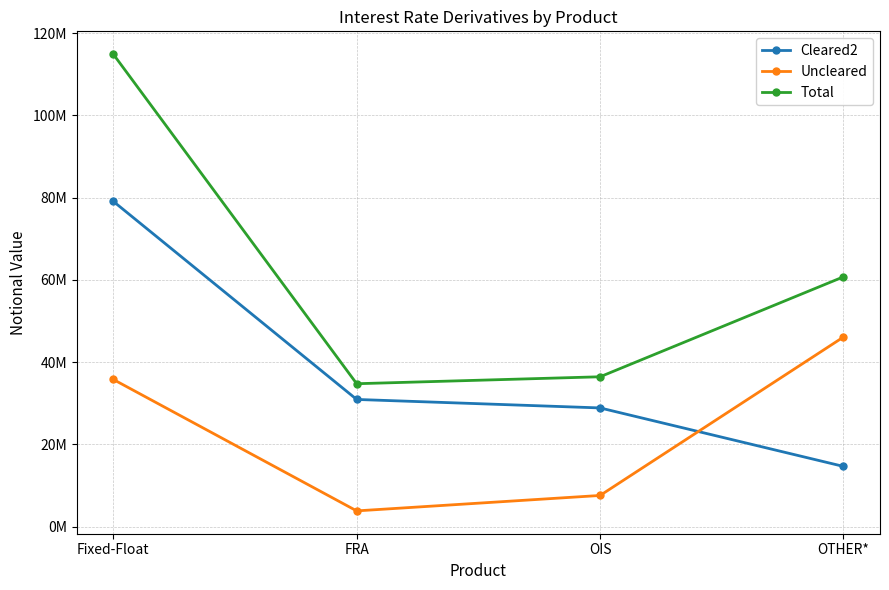

Is it true that Cleared2 equals 51257859 at OIS?

False